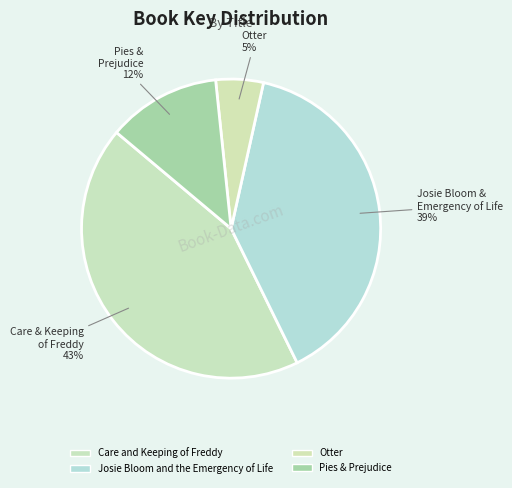

The Josie Bloom and the Emergency of Life slice represents 48% of the pie. True or false?

False